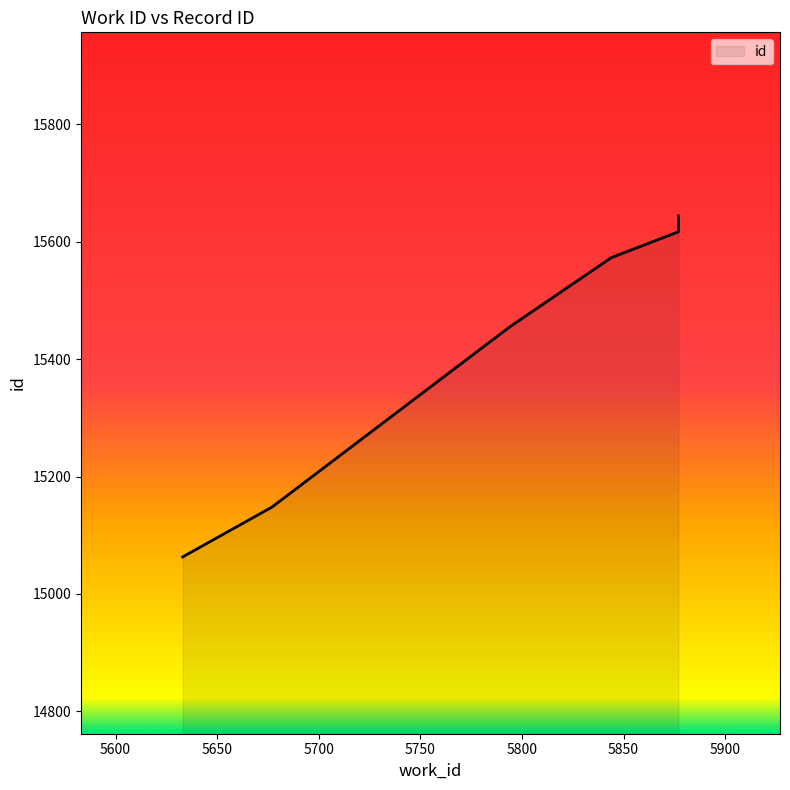

True or false: there are more than 0 points higher than both neighbors.

False